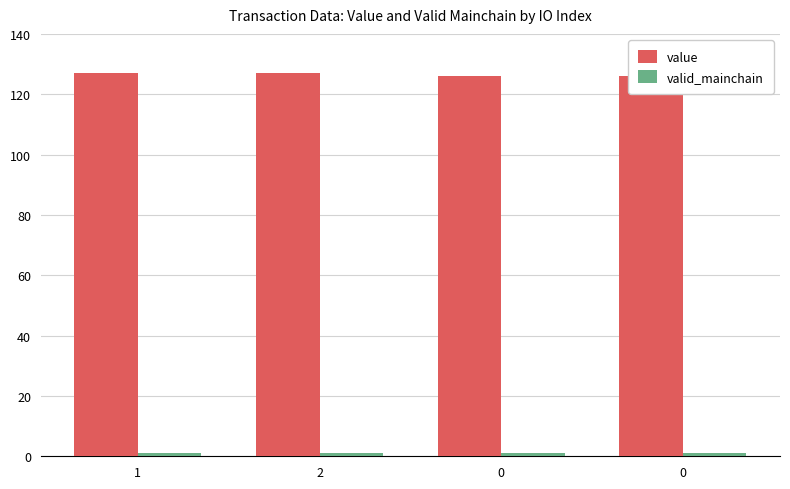

What is the approximate value of value at 0?

125.9